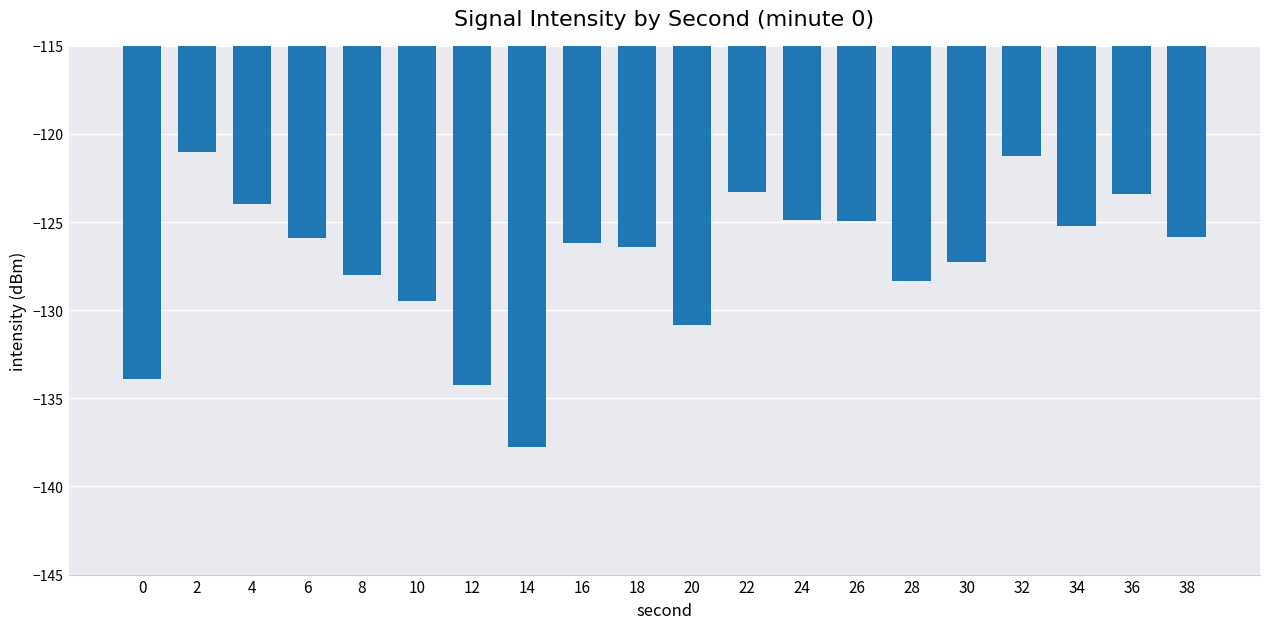

What is the difference between the maximum and minimum values?

16.7